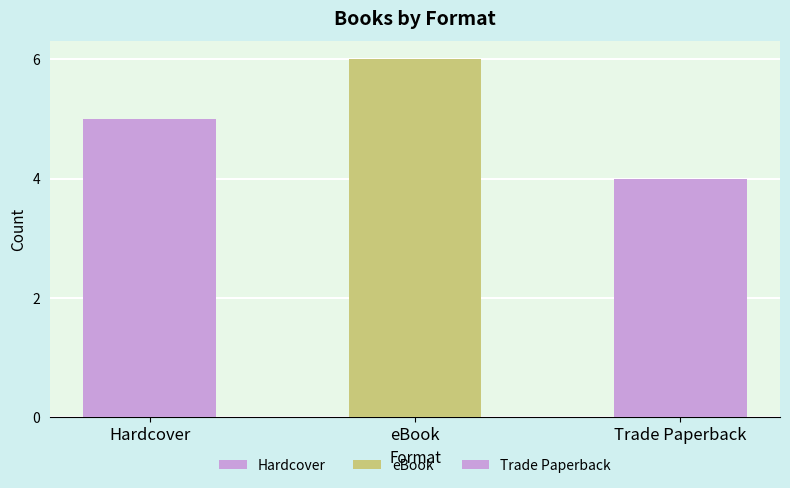

The value at Hardcover is 5. True or false?

True